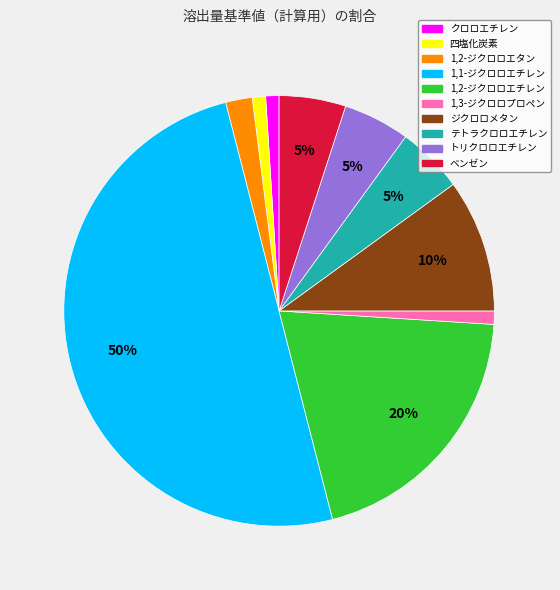

Does ジクロロメタン represent more than half of the total?

No